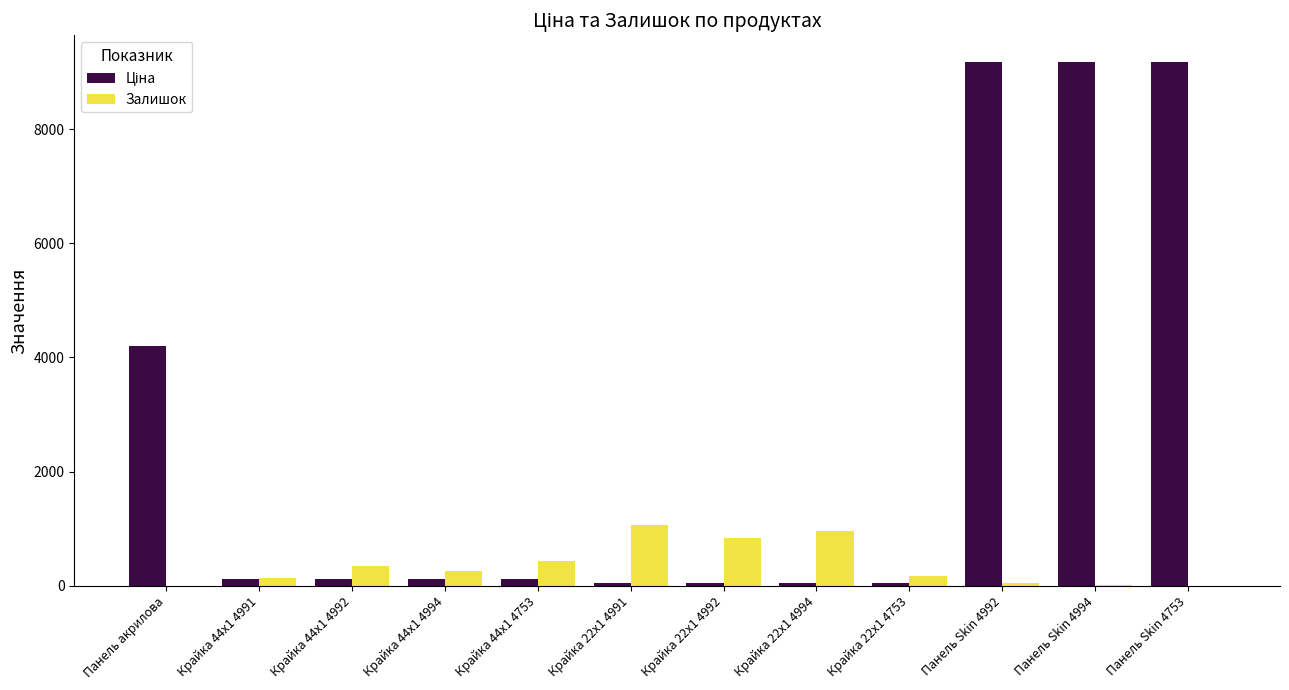

True or false: Залишок has a value of 841.0 at Крайка 22x1 4992.

True